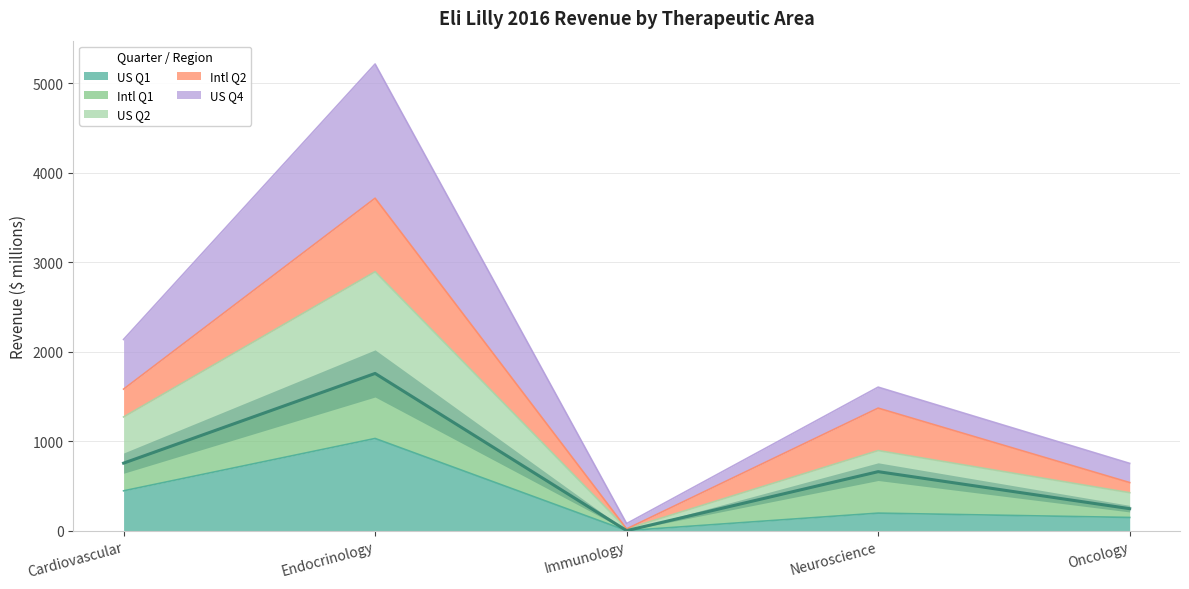

At which category does US Q2 reach its first local peak?

Endocrinology